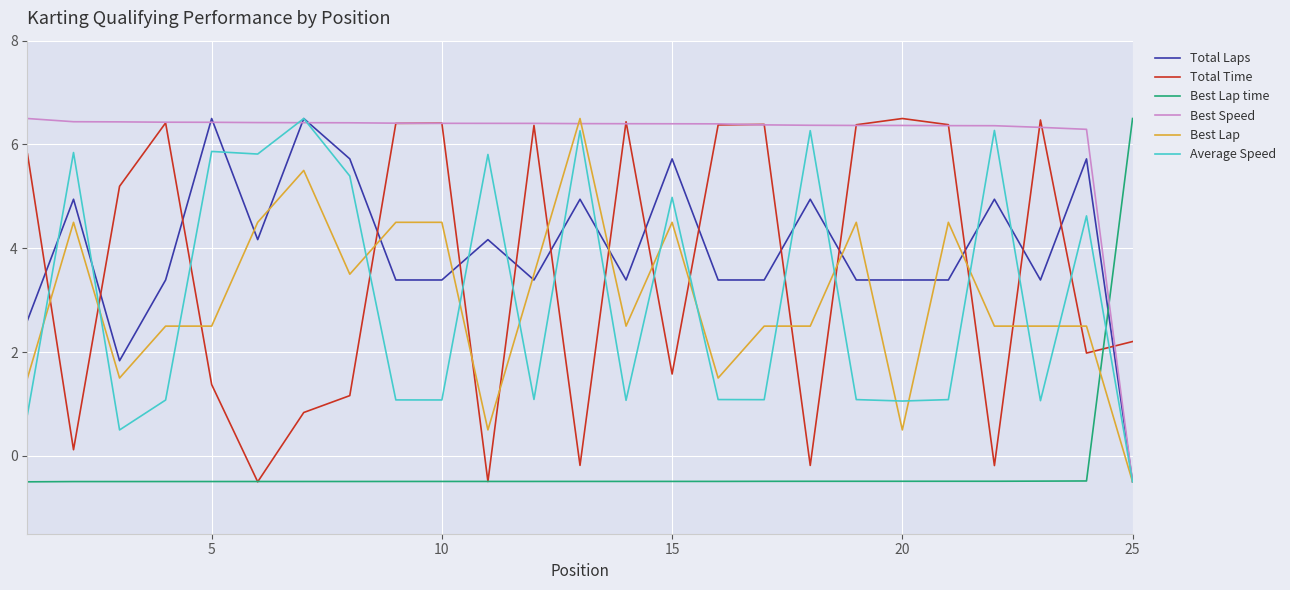

What is the average value of the Best Speed series?

6.1